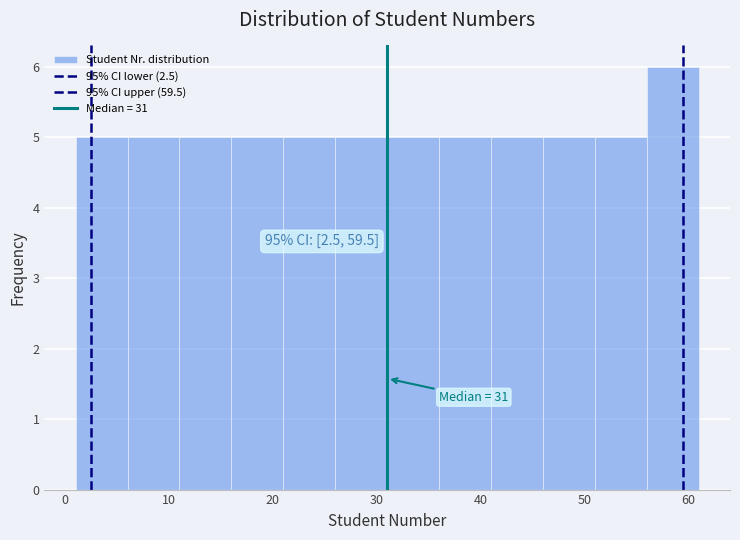

Which range on the x-axis has the tallest bar?

56 to 61